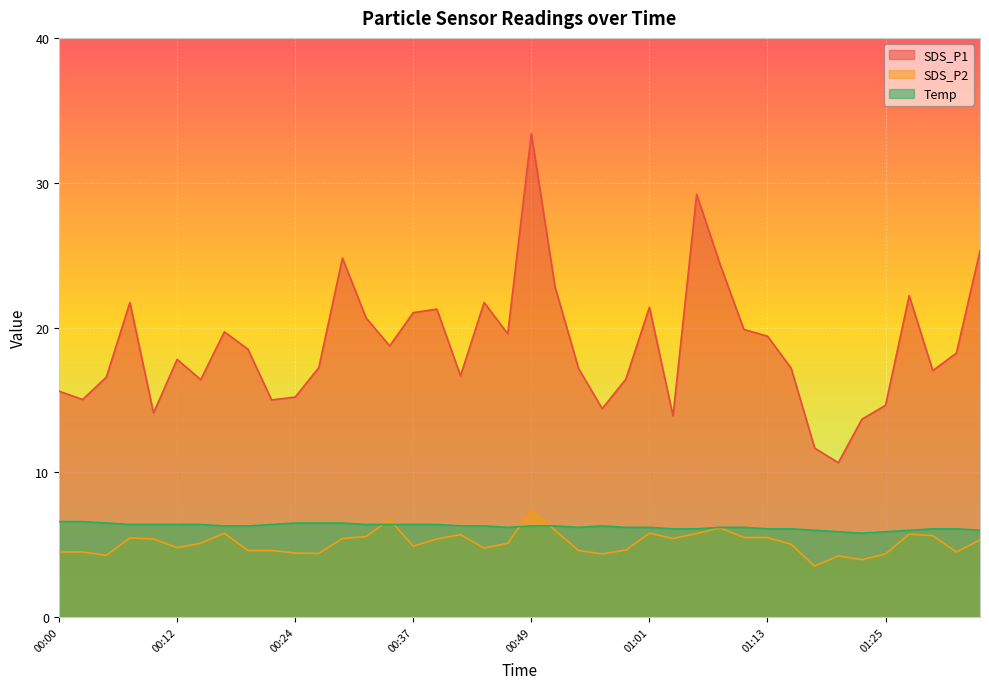

At which category does the chart reach its peak across all series?

00:49